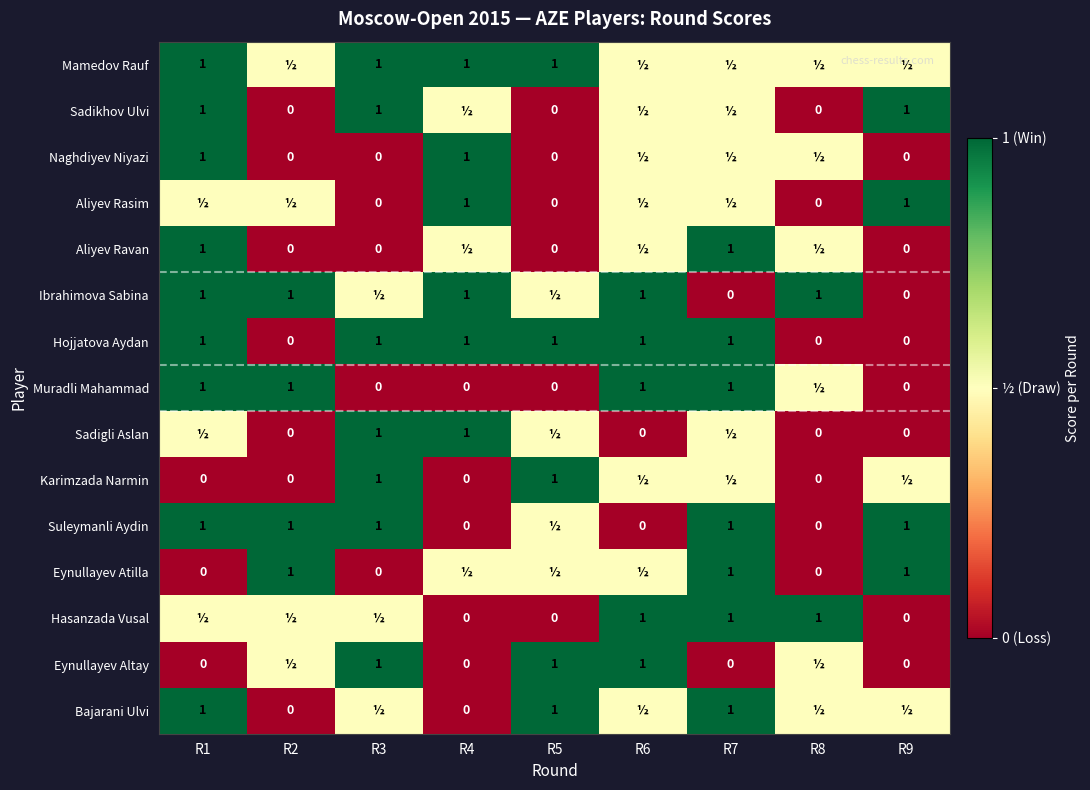

True or false: Hasanzada Vusal has a value of 1.0 at R8.

True